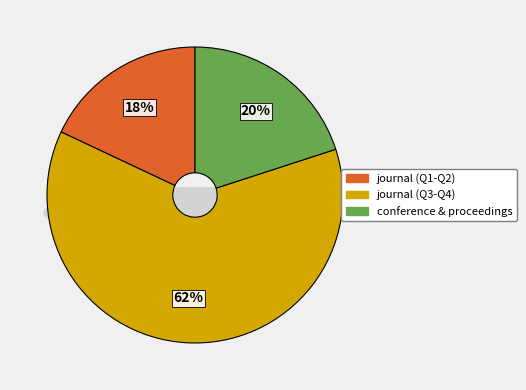

What percentage do conference and proceedings and journal together represent?

100.0%